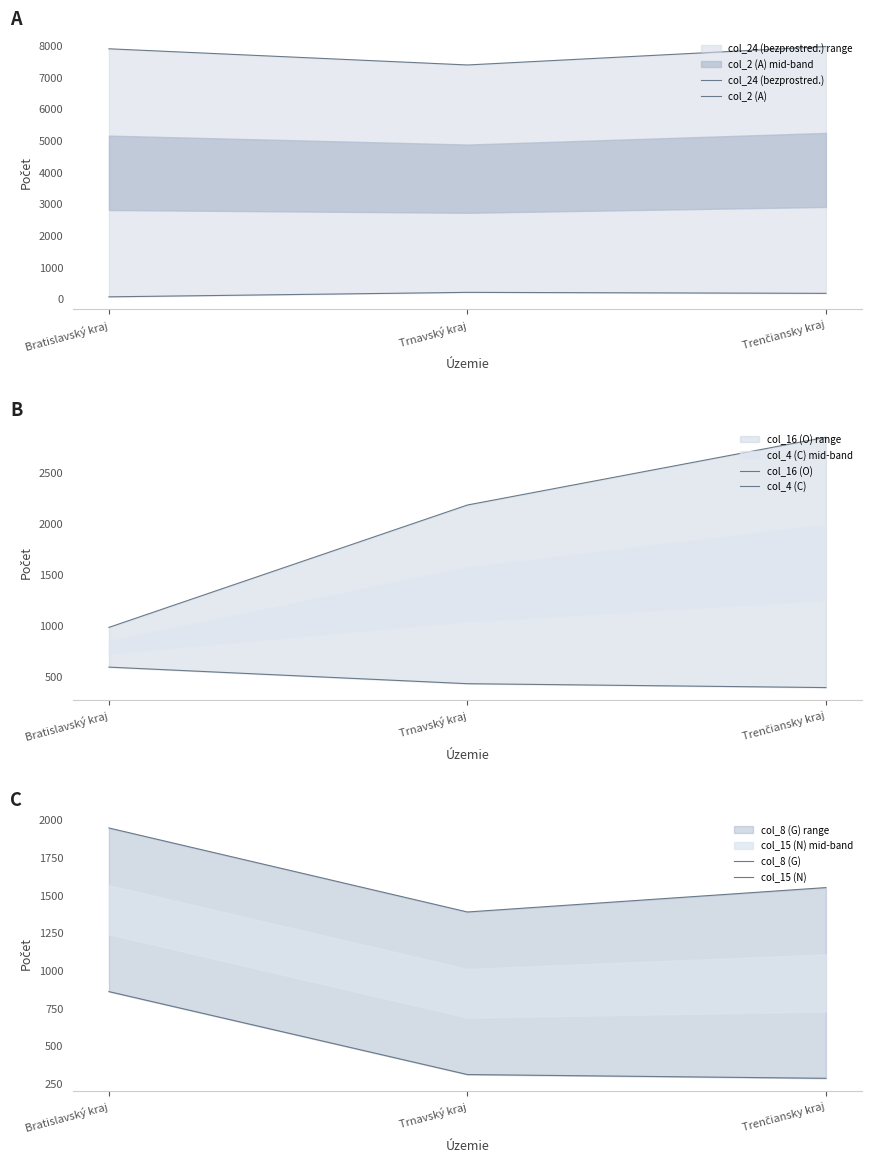

Between Bratislavský kraj and Trnavský kraj, which series saw the biggest shift?

col_4 (C)